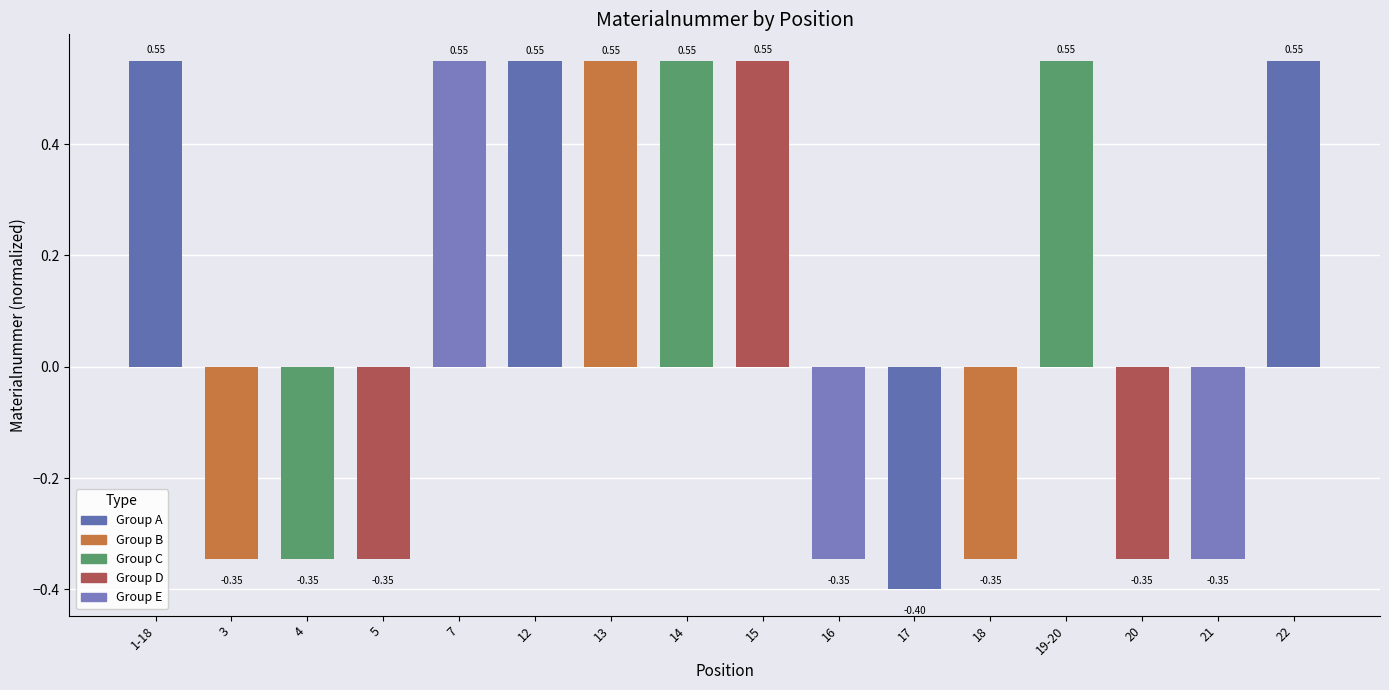

How many values are below 0?

8